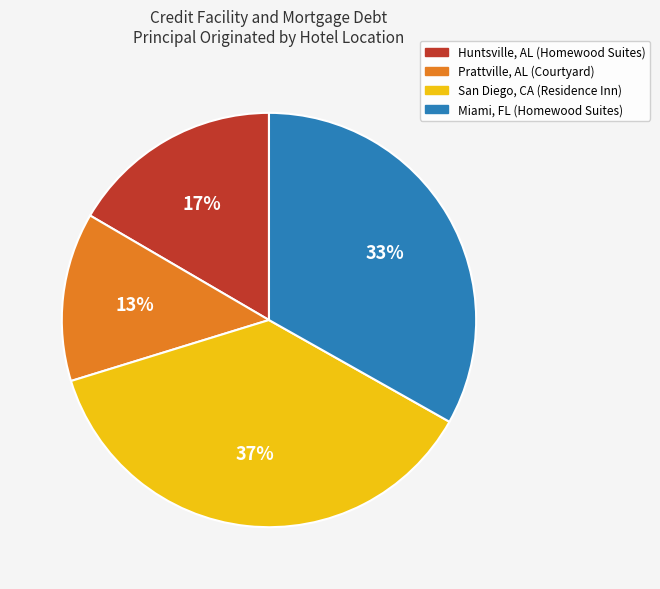

To the nearest percent, what is the average slice percentage?

25%